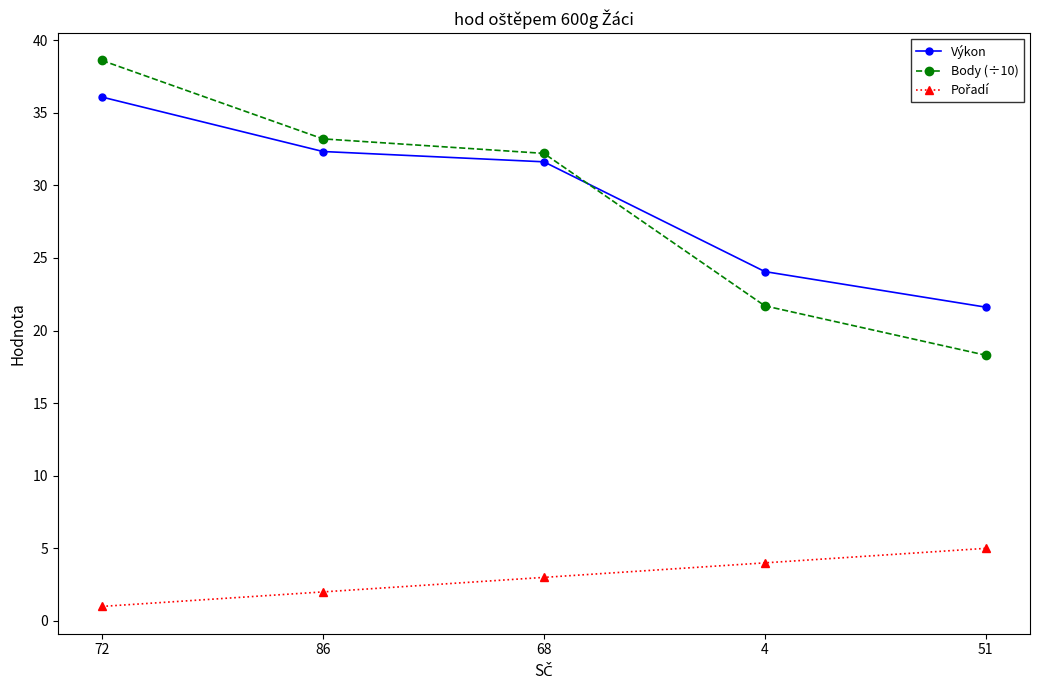

True or false: Výkon has more than 0 interior local peaks.

False